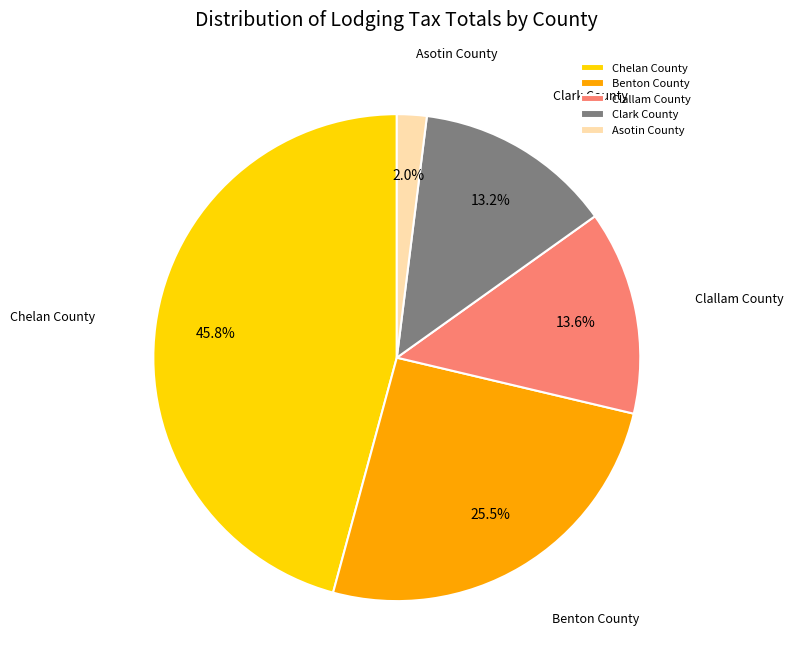

What percentage is the Clark County slice, to the nearest percent?

13%